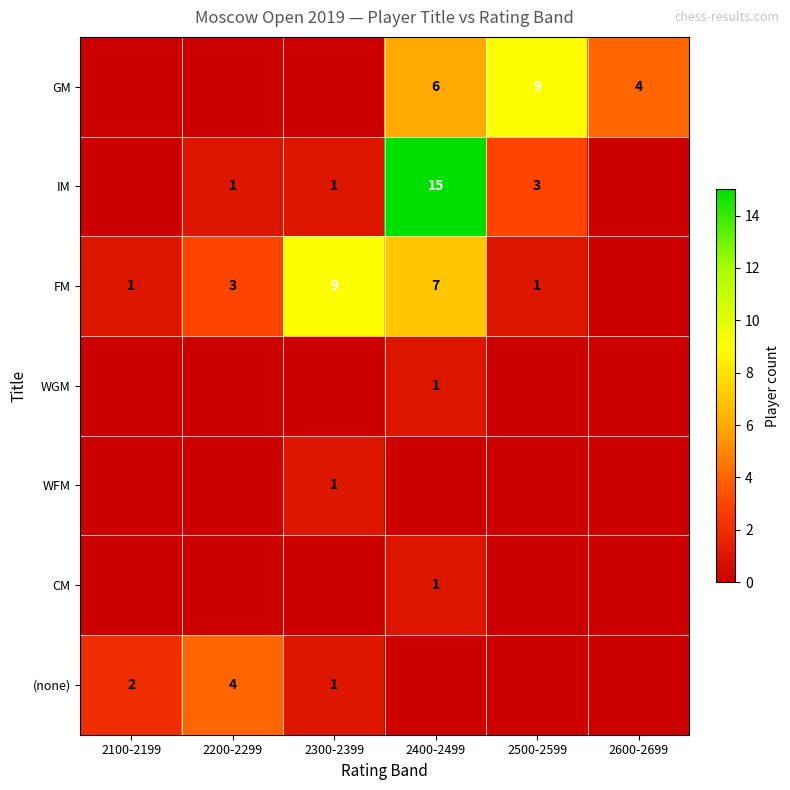

True or false: FM has a value of 9 at 2300-2399.

True